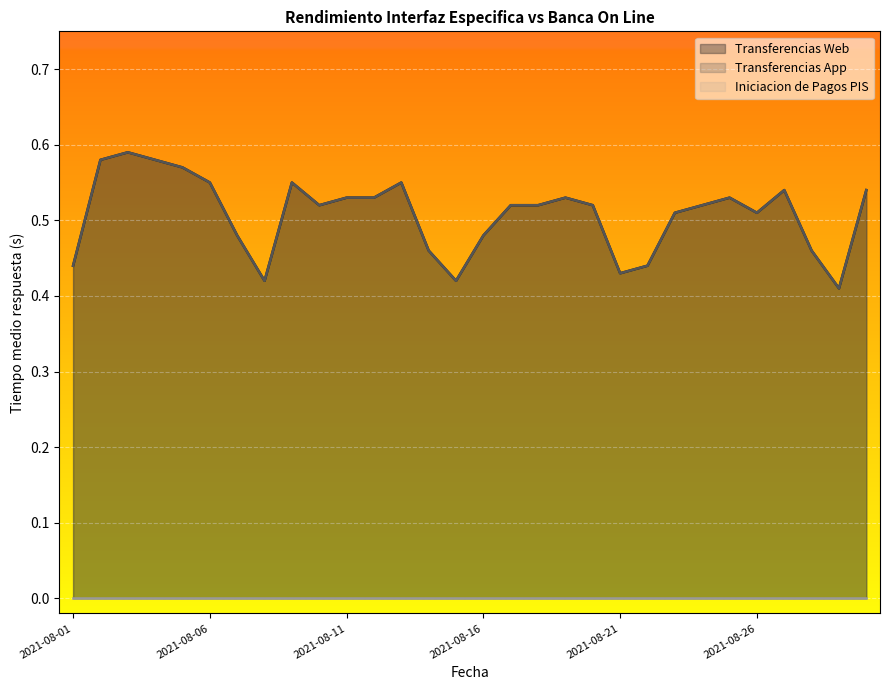

What is the difference between the maximum and minimum values in the Transferencias App series?

0.2